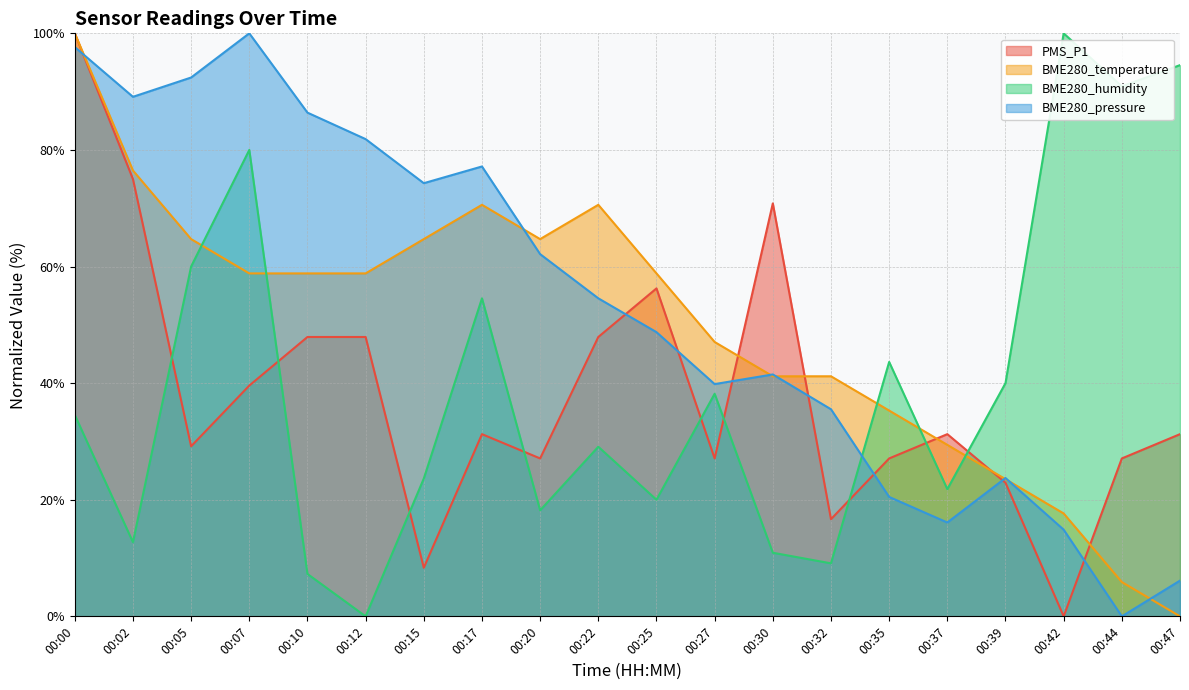

The BME280_humidity series shows 19.5 at 00:02. True or false?

False